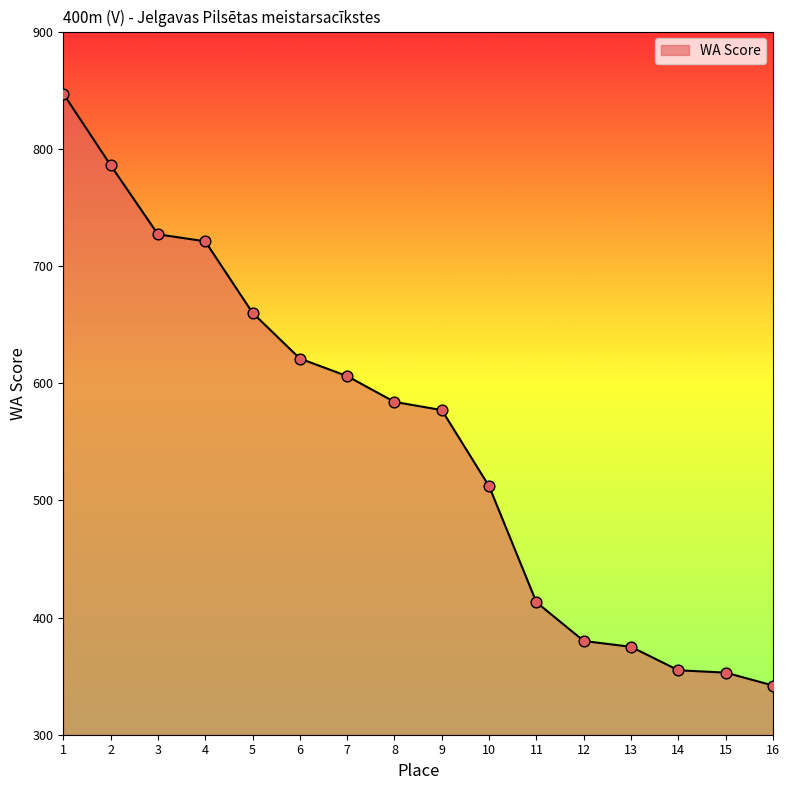

What is the ratio of the value at 2 to the value at 13?

2.1